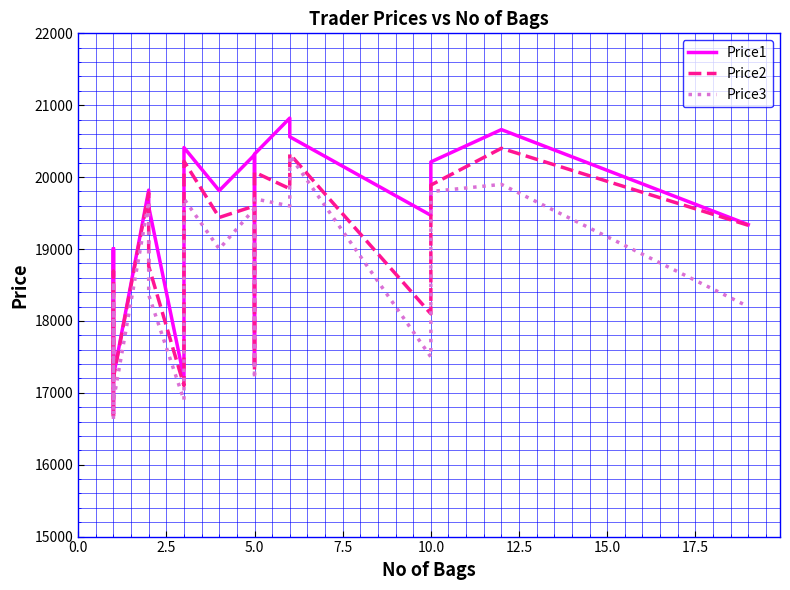

Rank the series by their average value, from highest to lowest.

Price1, Price2, Price3